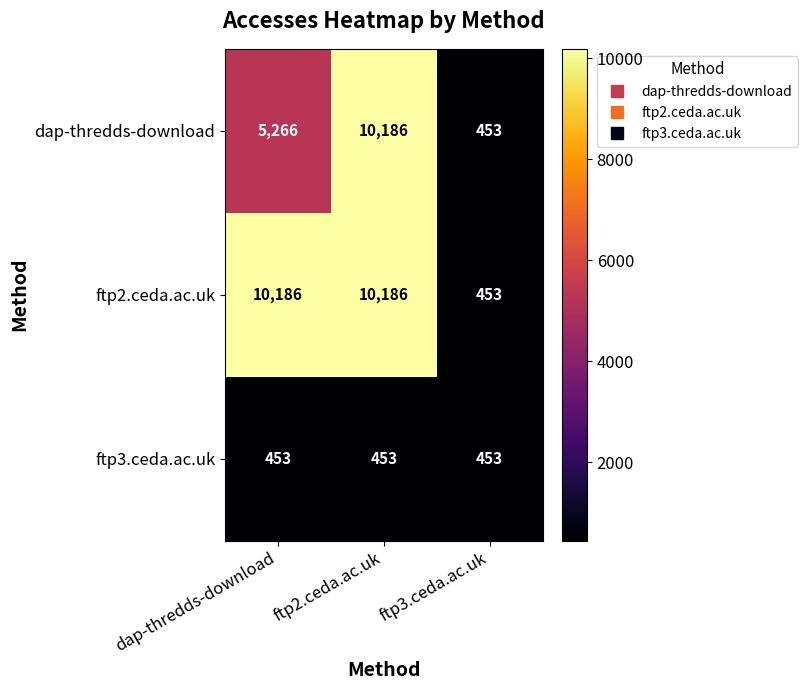

Is it true that ftp3.ceda.ac.uk equals 595 at ftp3.ceda.ac.uk?

False